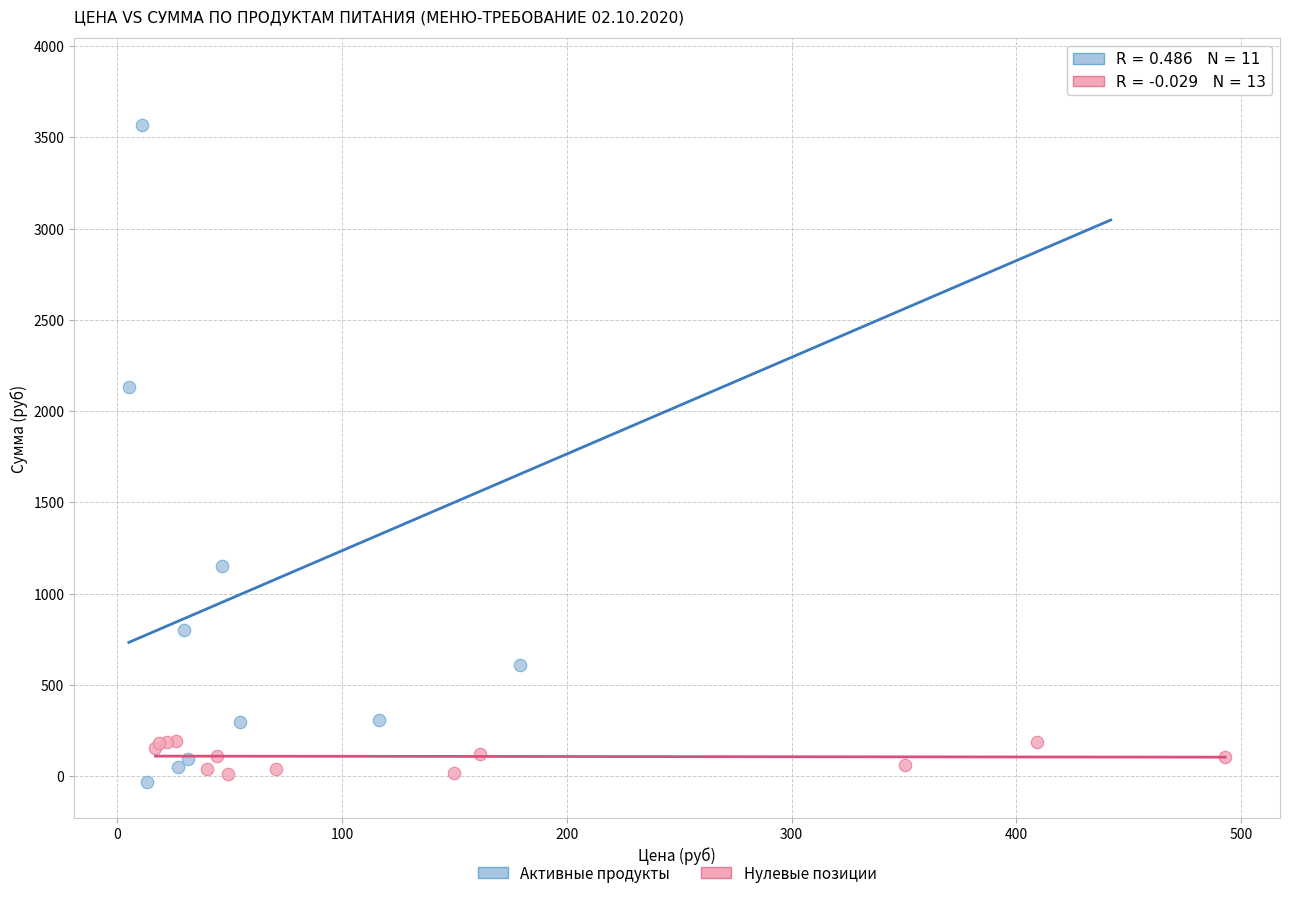

Which series has the widest spread of Y values?

Активные продукты